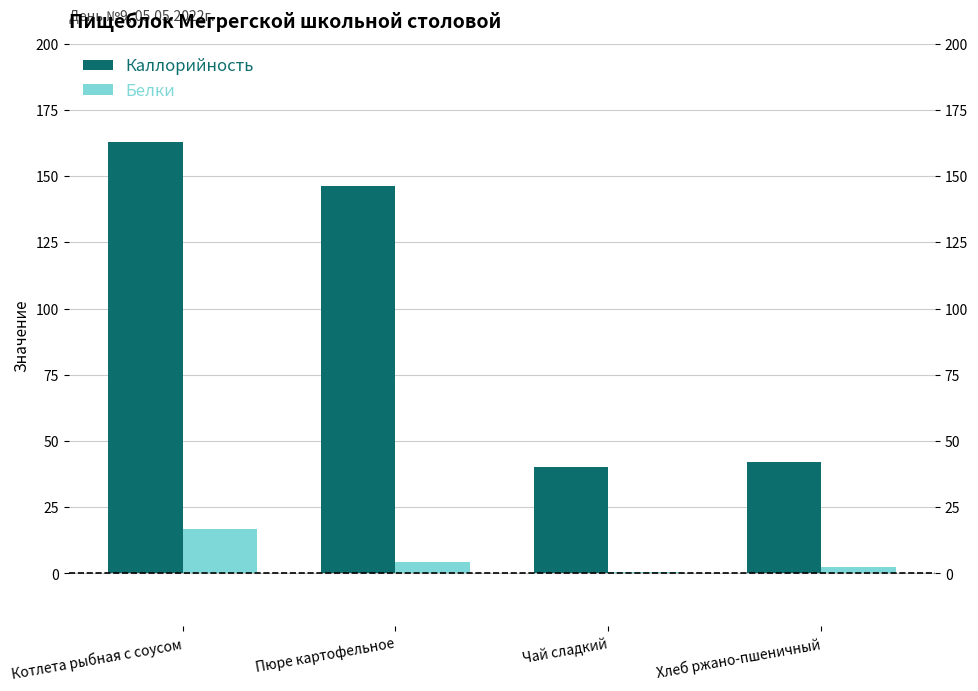

At how many categories does at least one series exceed 75?

2